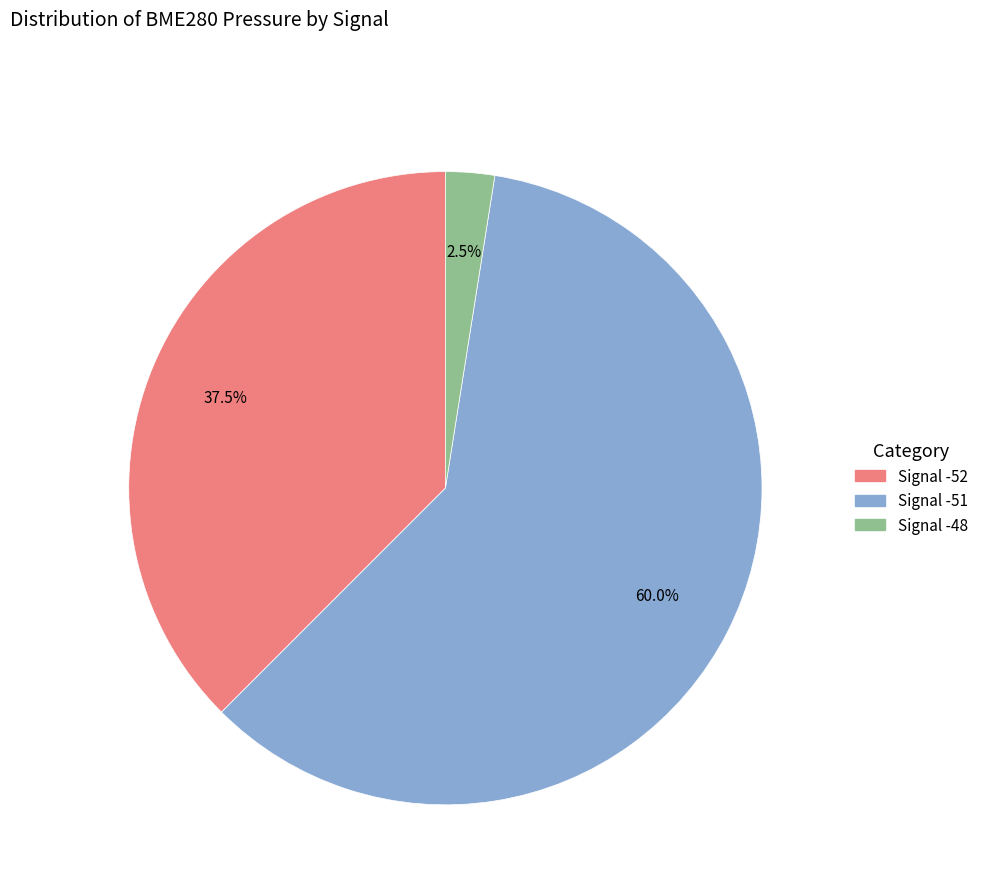

How many slices are in this pie chart?

3